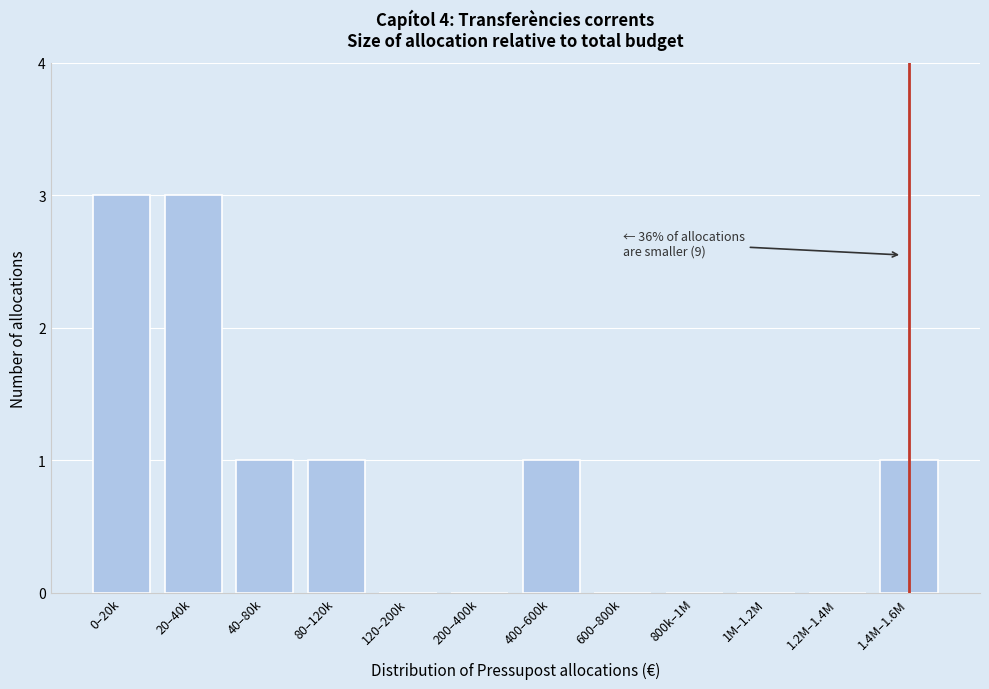

Reading right to left, extract all data points from this chart.

1.4M–1.6M=1	1.2M–1.4M=0	1M–1.2M=0	800k–1M=0	600–800k=0	400–600k=1	200–400k=0	120–200k=0	80–120k=1	40–80k=1	20–40k=3	0–20k=3